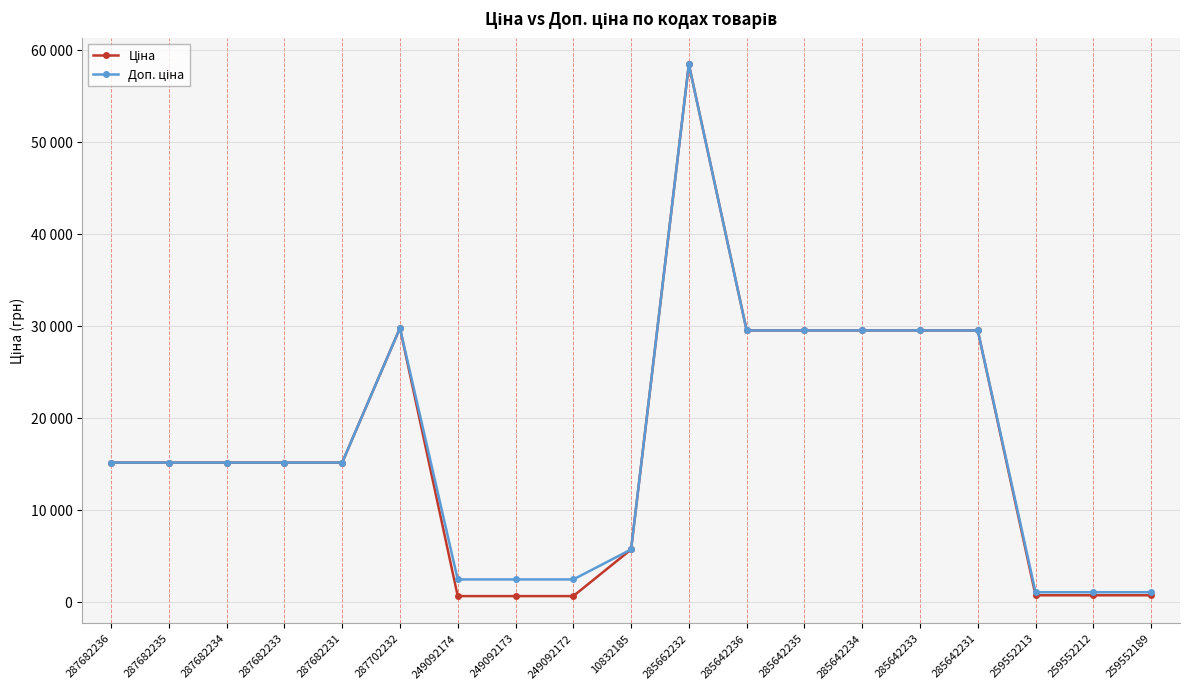

Is this an area chart (filled region under the line)?

No